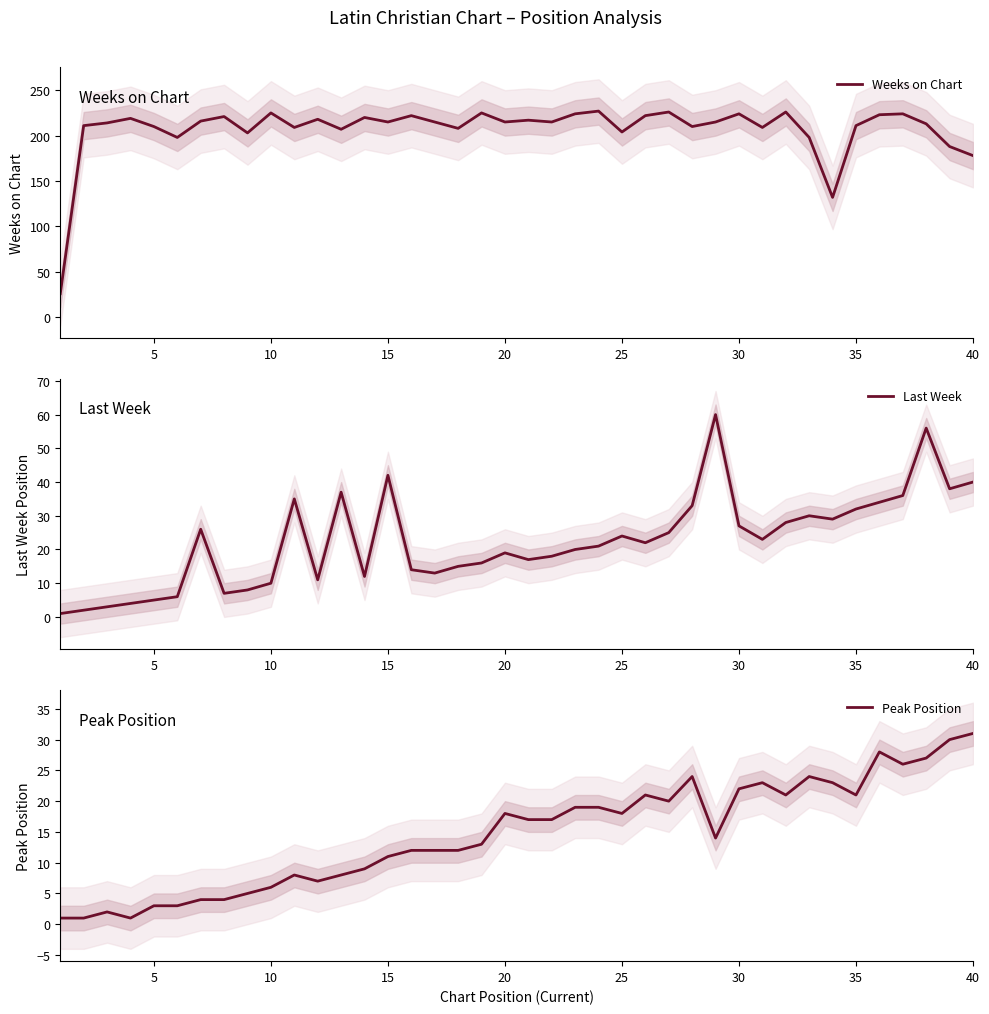

What is the difference between the maximum and second lowest values in the Last Week series?

58